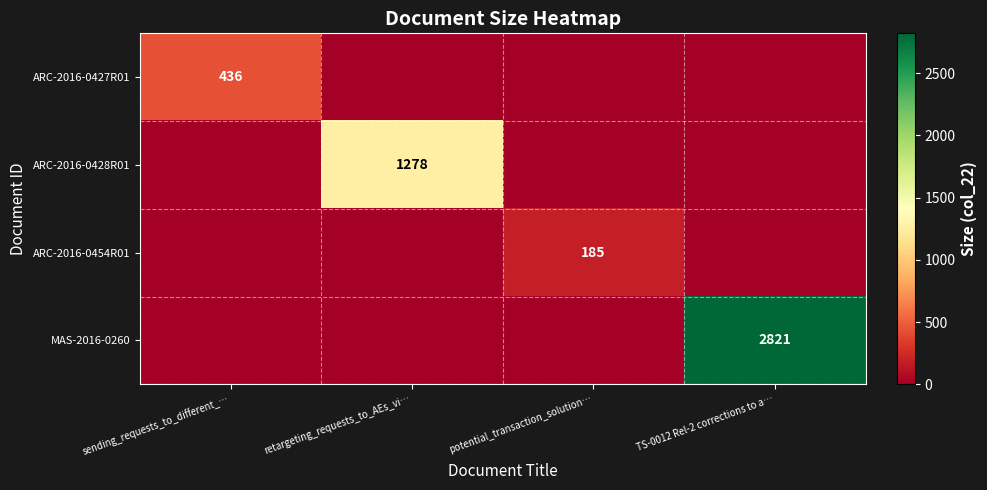

At which label is ARC-2016-0427R01 closest to 218?

sending_requests_to_different_…